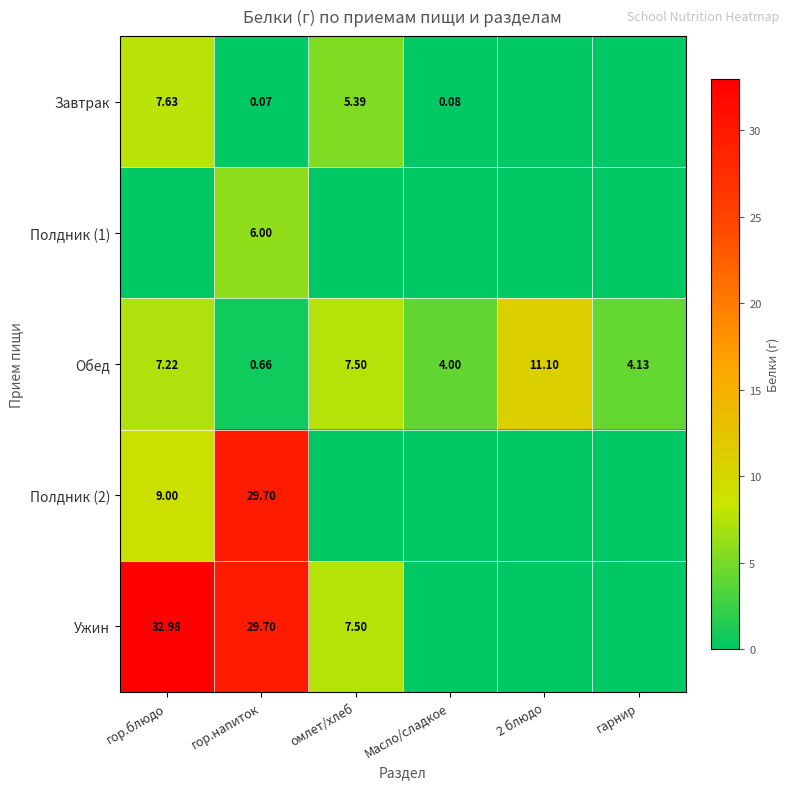

At which label is Обед closest to 5?

гарнир